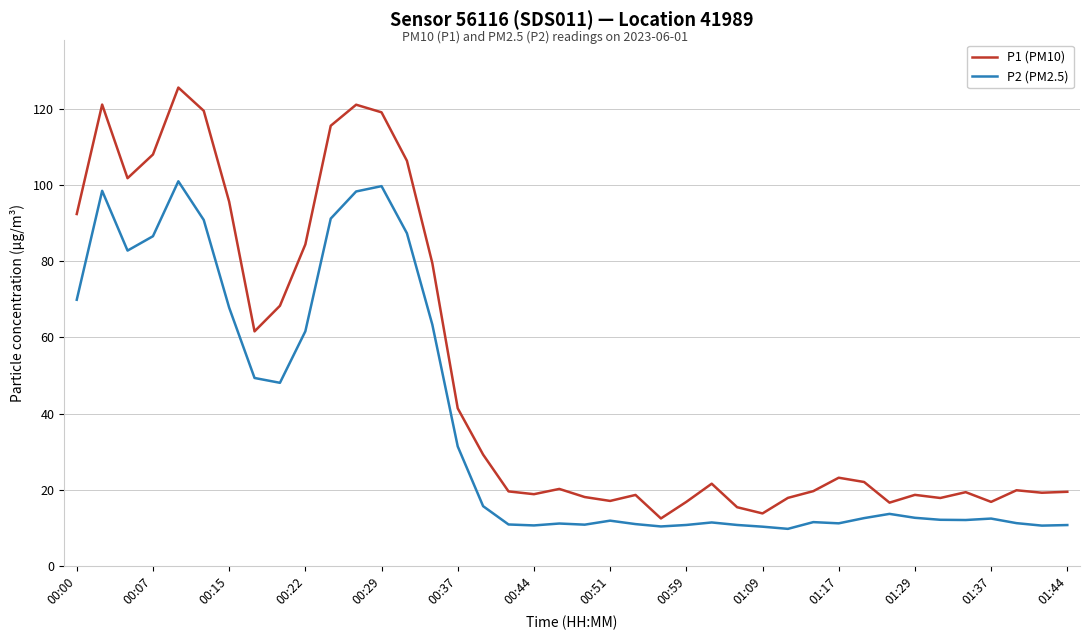

What is the difference between the second highest and second lowest values in the P1 (PM10) series?

107.3